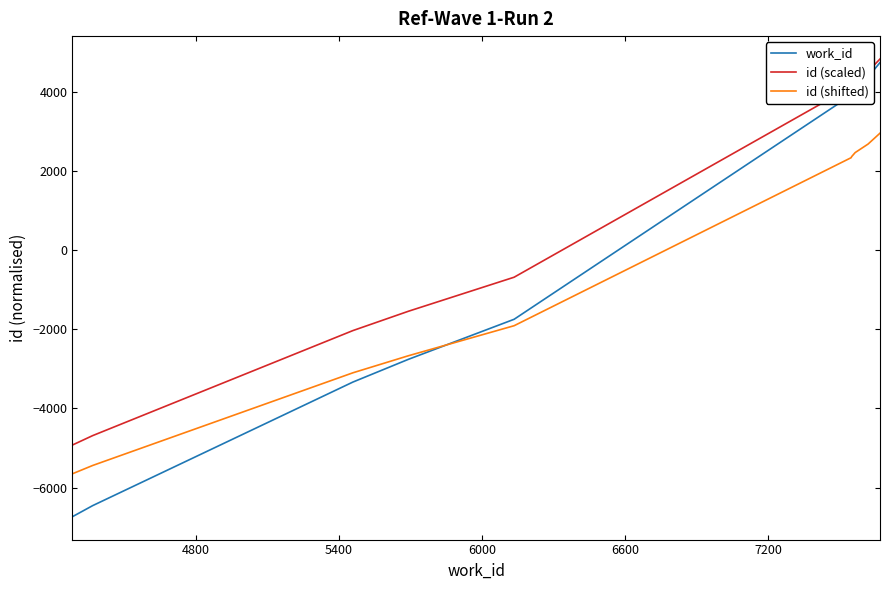

Which series has the largest total across all categories?

id (scaled)